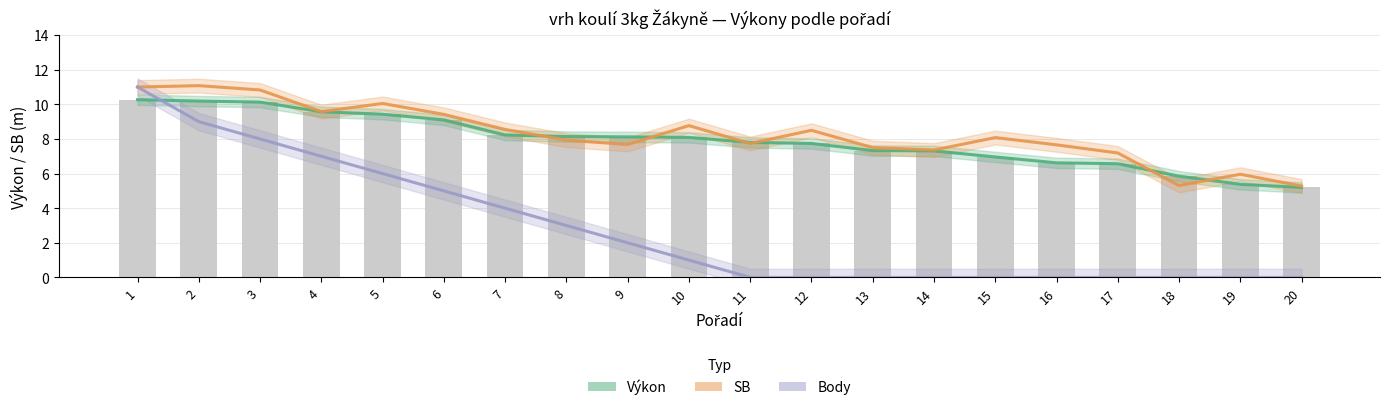

How many values in Body are above zero?

10